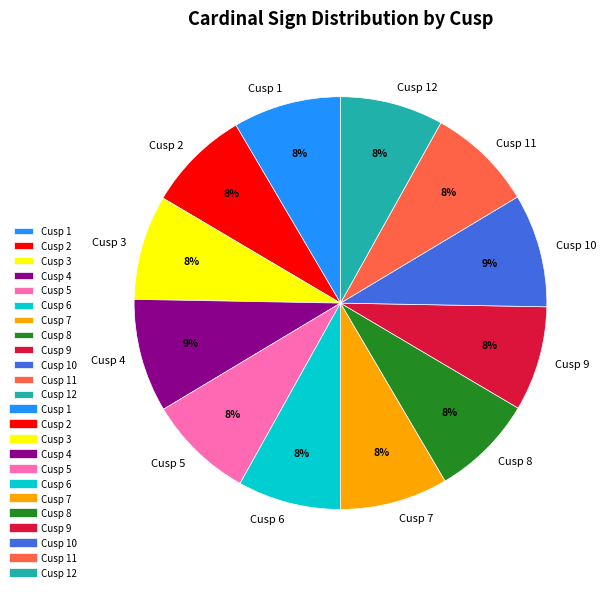

What percentage is the Cusp 3 slice, to the nearest percent?

8%